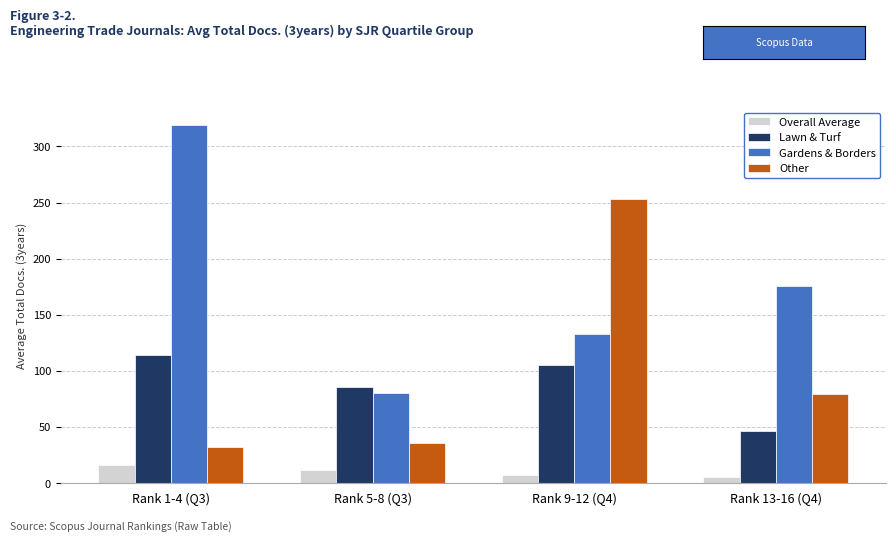

Which series has the largest range (max minus min)?

Gardens & Borders